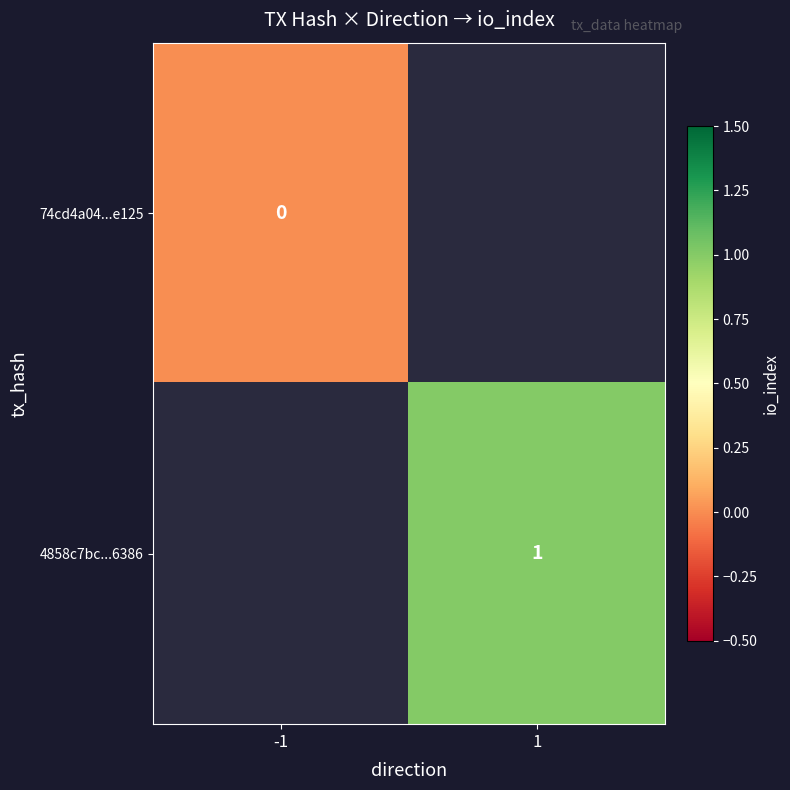

Is the value of 4858c7bc...6386 at 1 greater than the value of 74cd4a04...e125 at -1?

Yes